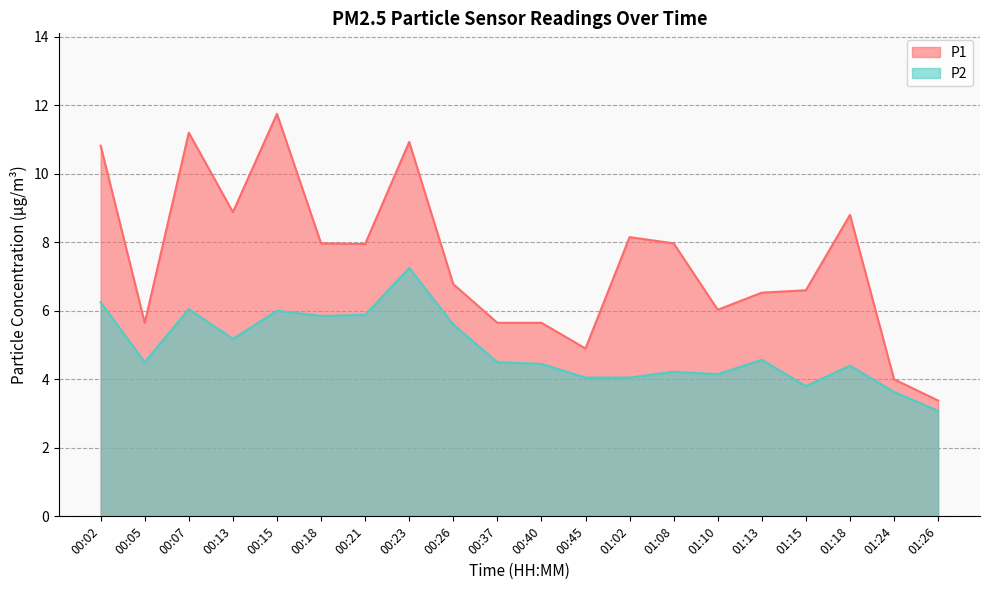

How many lines are shown in the chart?

2